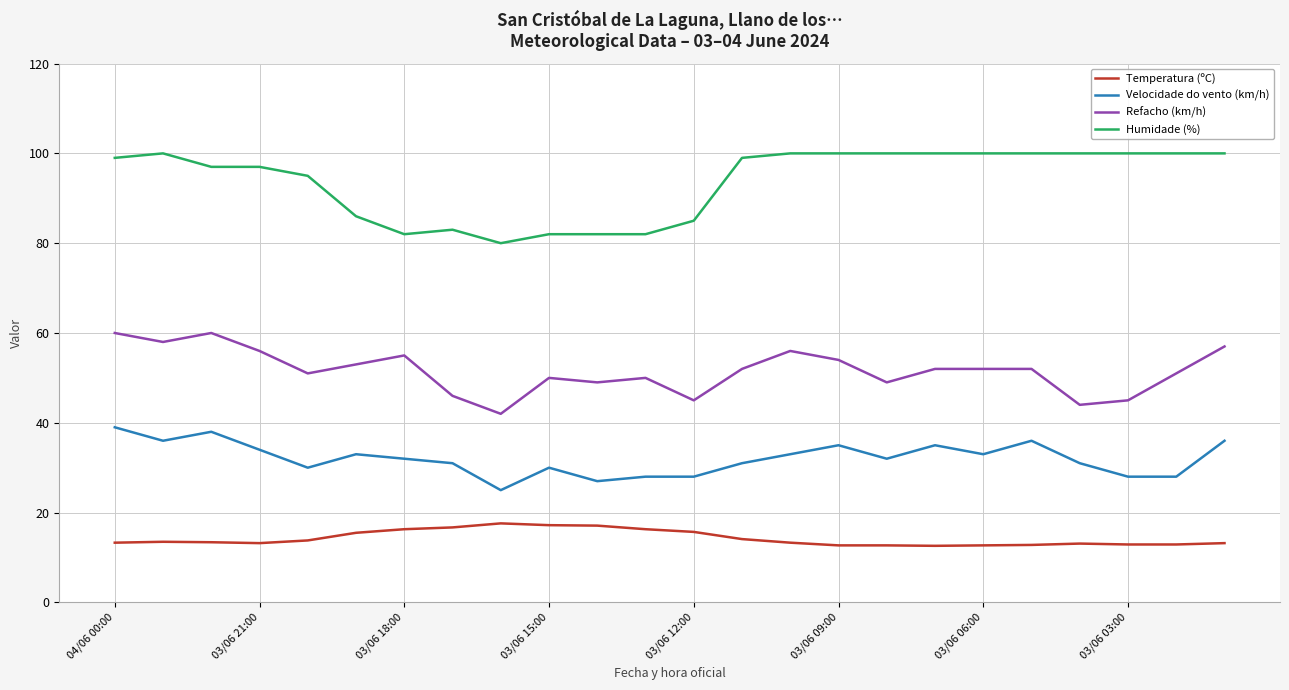

In Refacho (km/h), how many points are lower than both neighbors (excluding endpoints)?

7